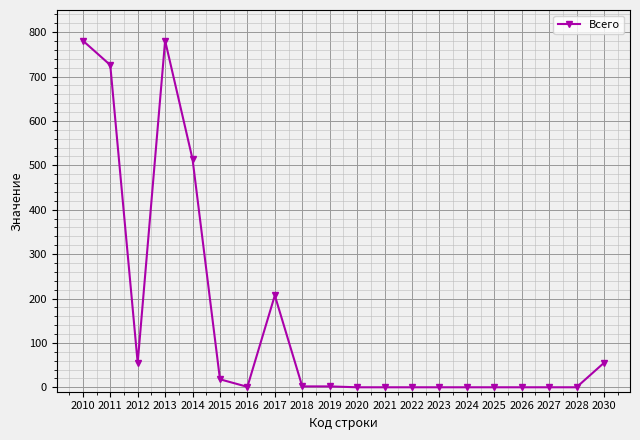

True or false: the data has more than 0 interior local peaks.

True